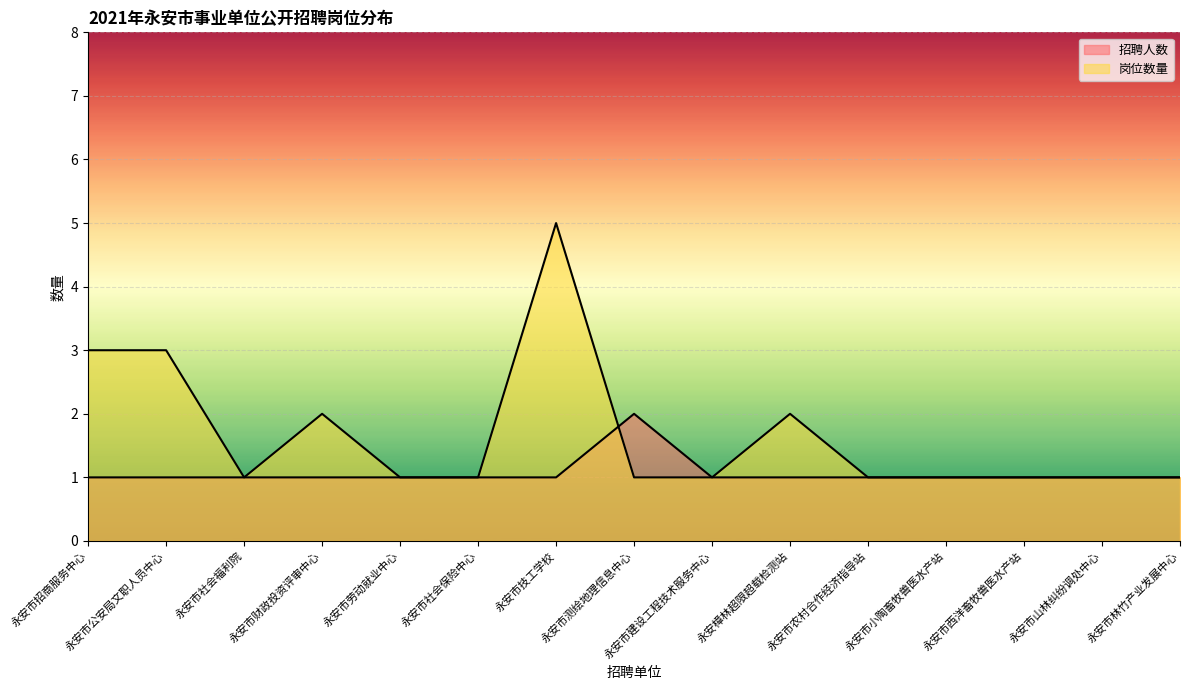

What is the label of the 12th point from the left?

永安市小陶畜牧兽医水产站